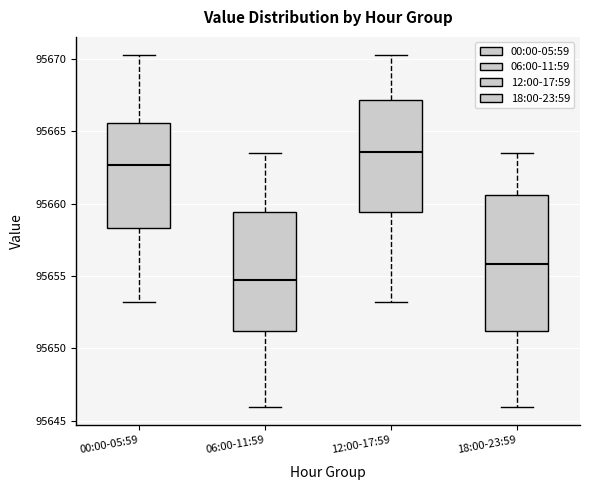

Which box's median line is the highest?

12:00-17:59